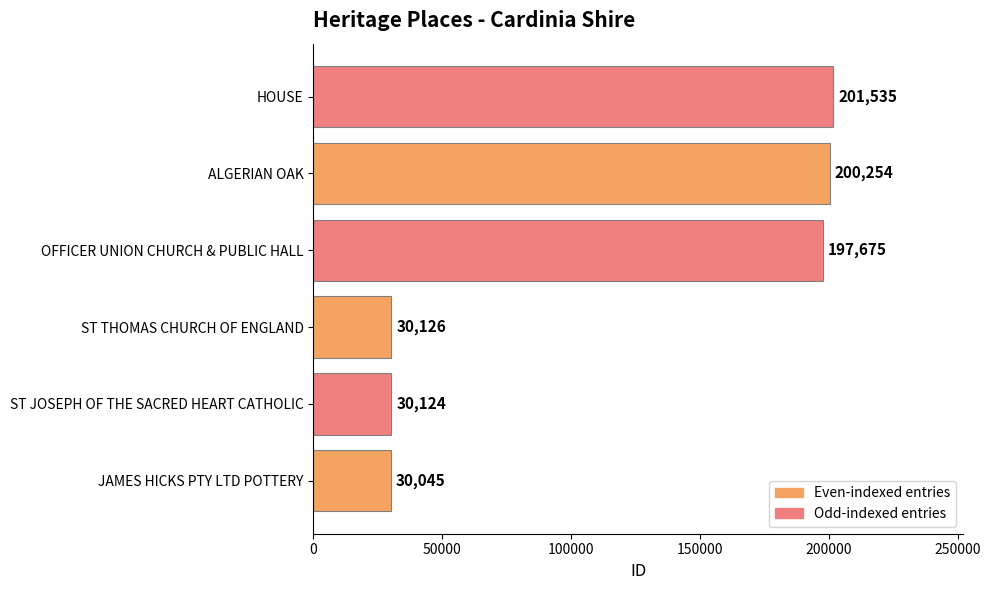

Are the bars horizontal?

Yes